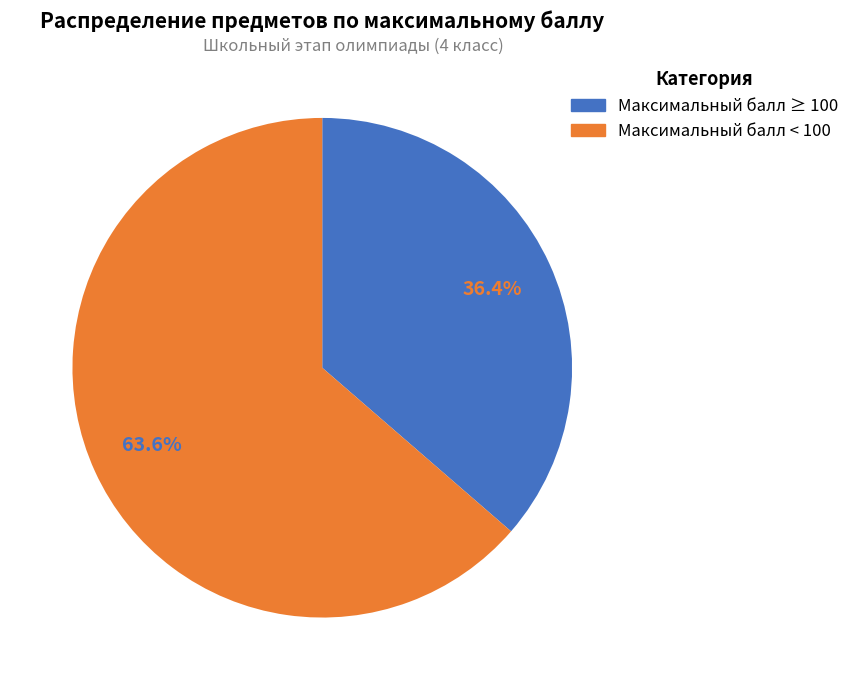

Is there a majority slice in this chart?

Yes